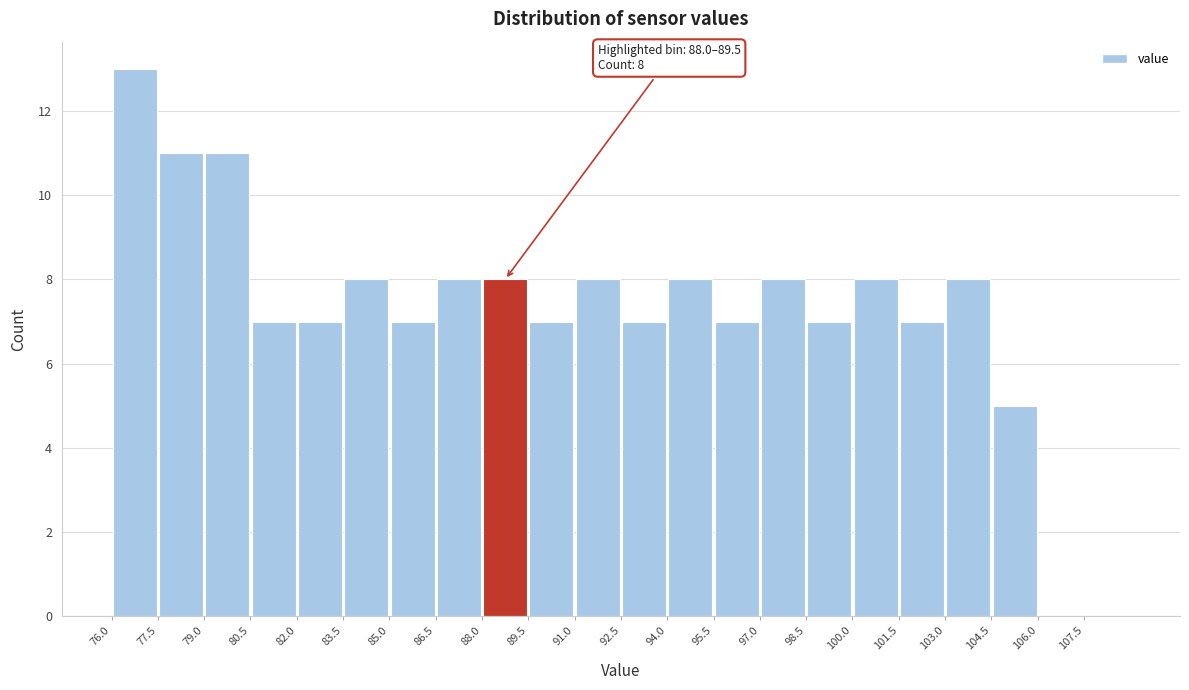

Which range on the x-axis has the tallest bar?

76.0 to 77.5